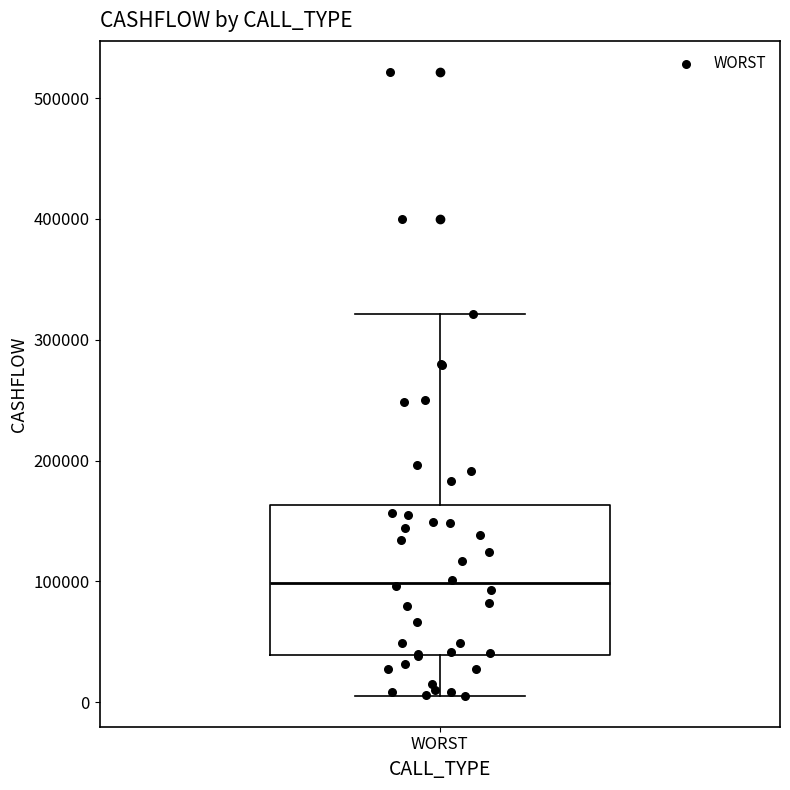

Read this box plot against the y-axis: the position of the median line, the range covered by the box, and the ends of both whiskers. The values are not printed on the chart, so give them approximately, as read against the axis.

median 100000, box 40000 to 160000, whiskers 10000 to 320000